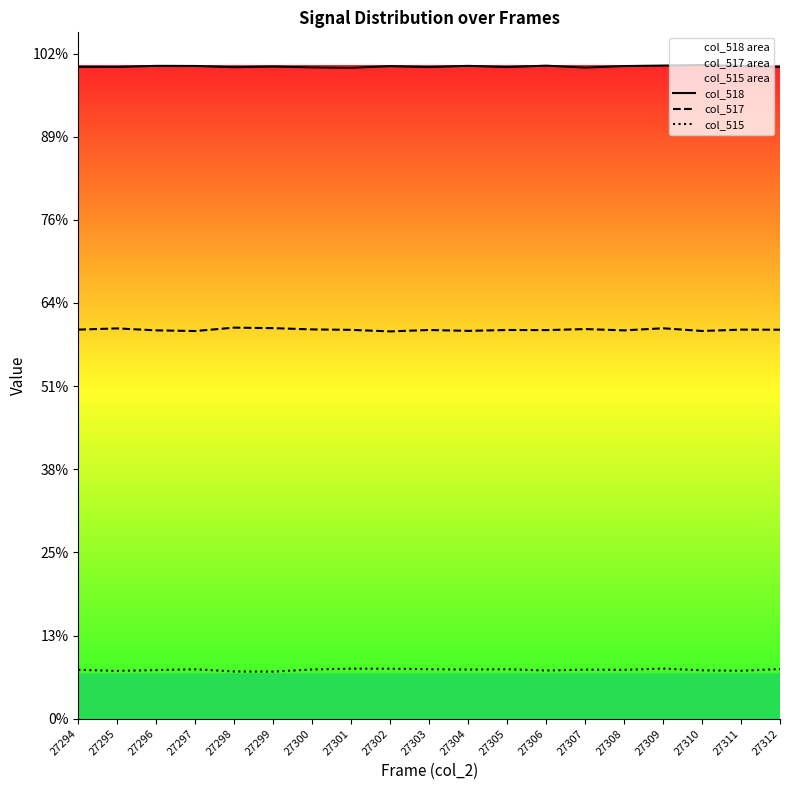

Rank the categories by col_515 value from lowest to highest.

27299, 27298, 27295, 27311, 27306, 27310, 27296, 27308, 27294, 27307, 27304, 27300, 27297, 27305, 27303, 27312, 27302, 27301, 27309